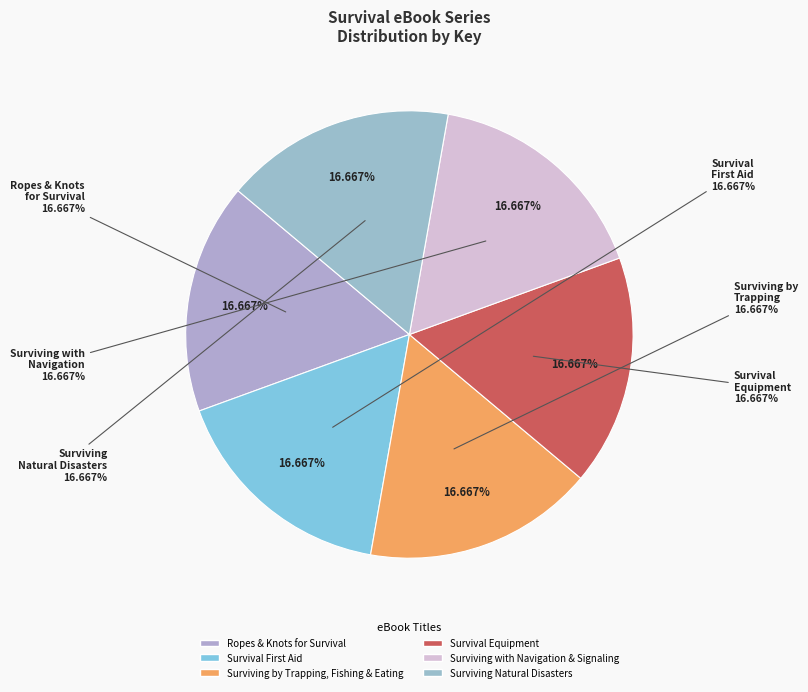

Does any single category account for the majority?

No